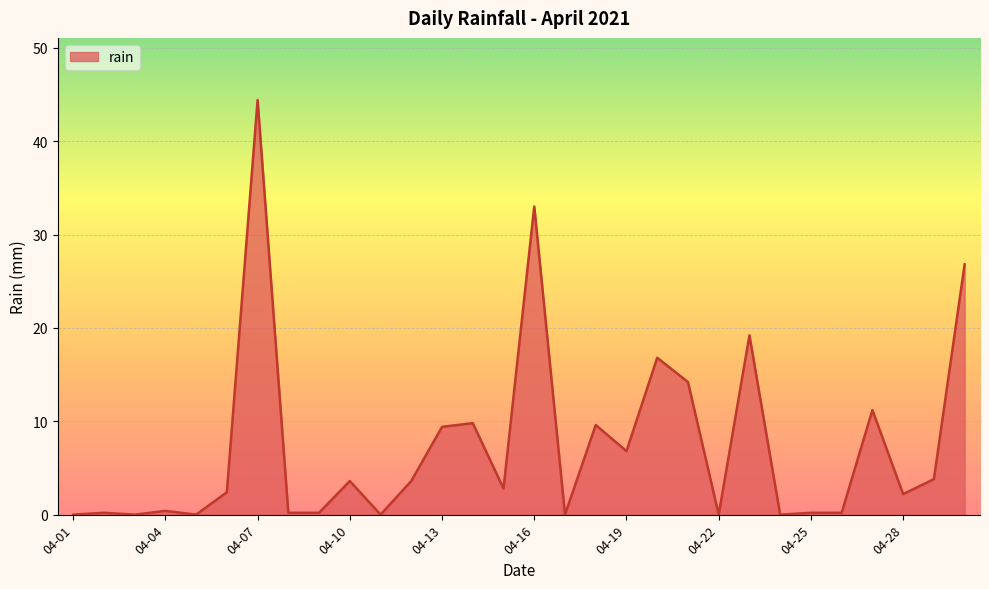

Is it true that the value at 04-22 is 0.0?

True